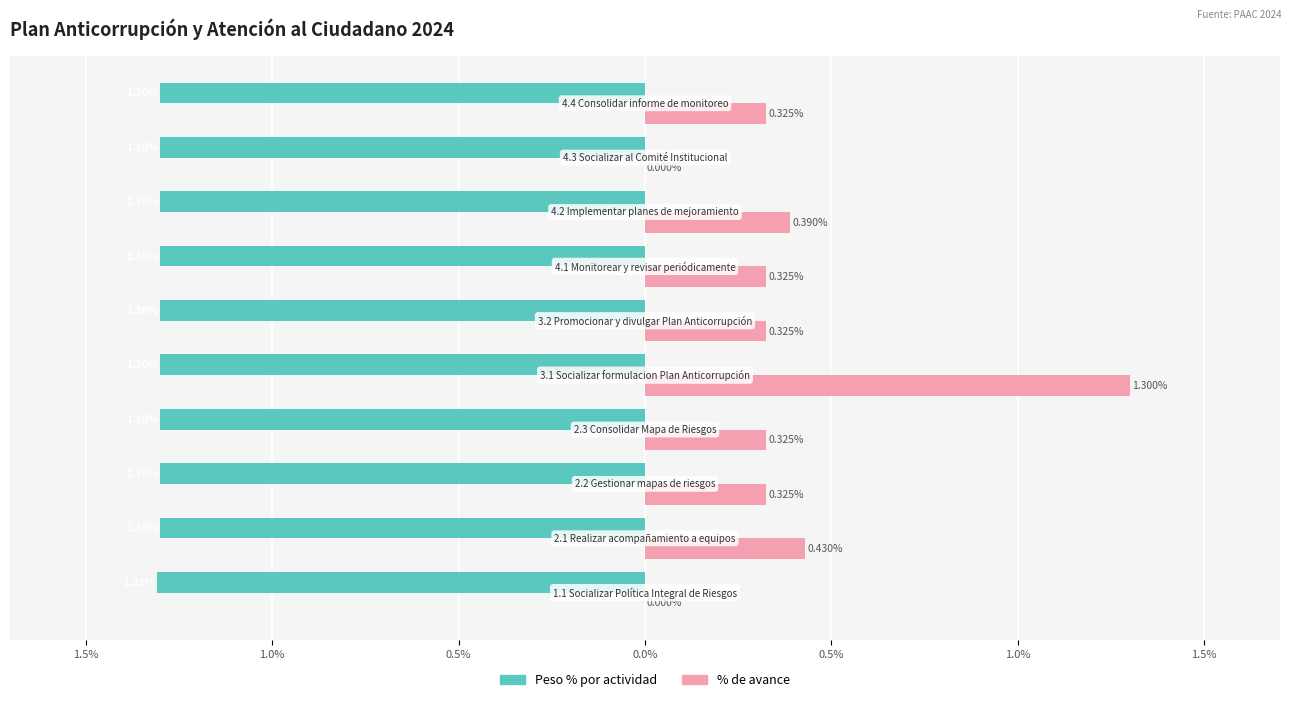

What are all the series names shown in the legend?

Peso % por actividad, % de avance